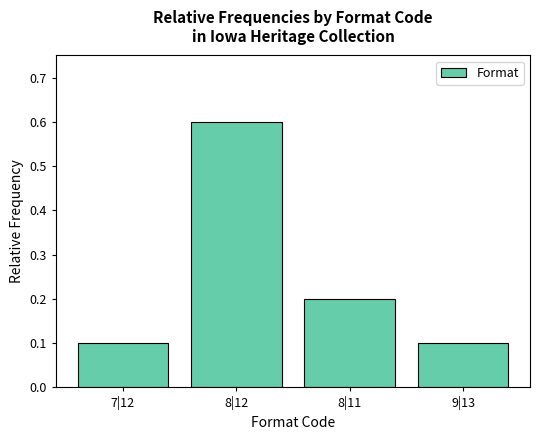

What is the greatest value displayed?

0.6